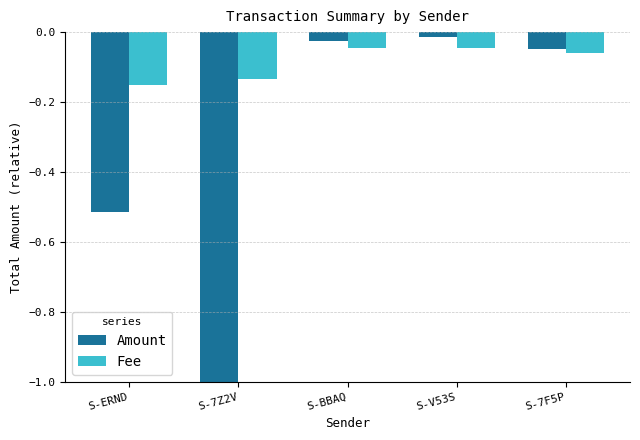

What is the label of the 1st bar from the right?

S-7F5P